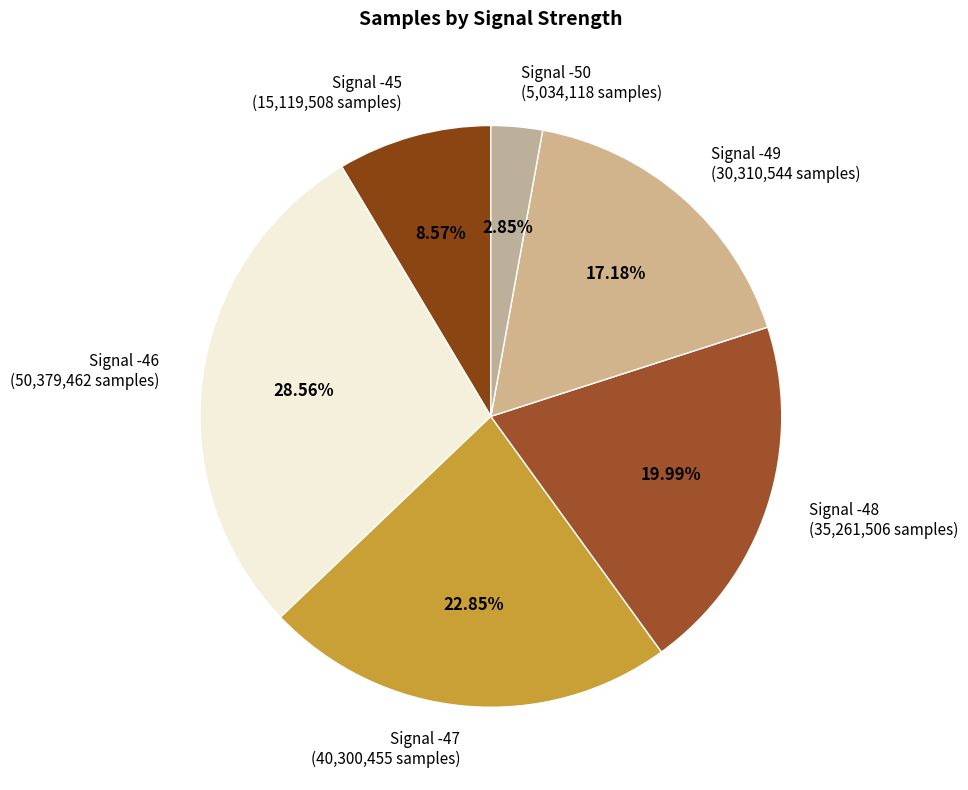

Is there a majority slice in this chart?

No